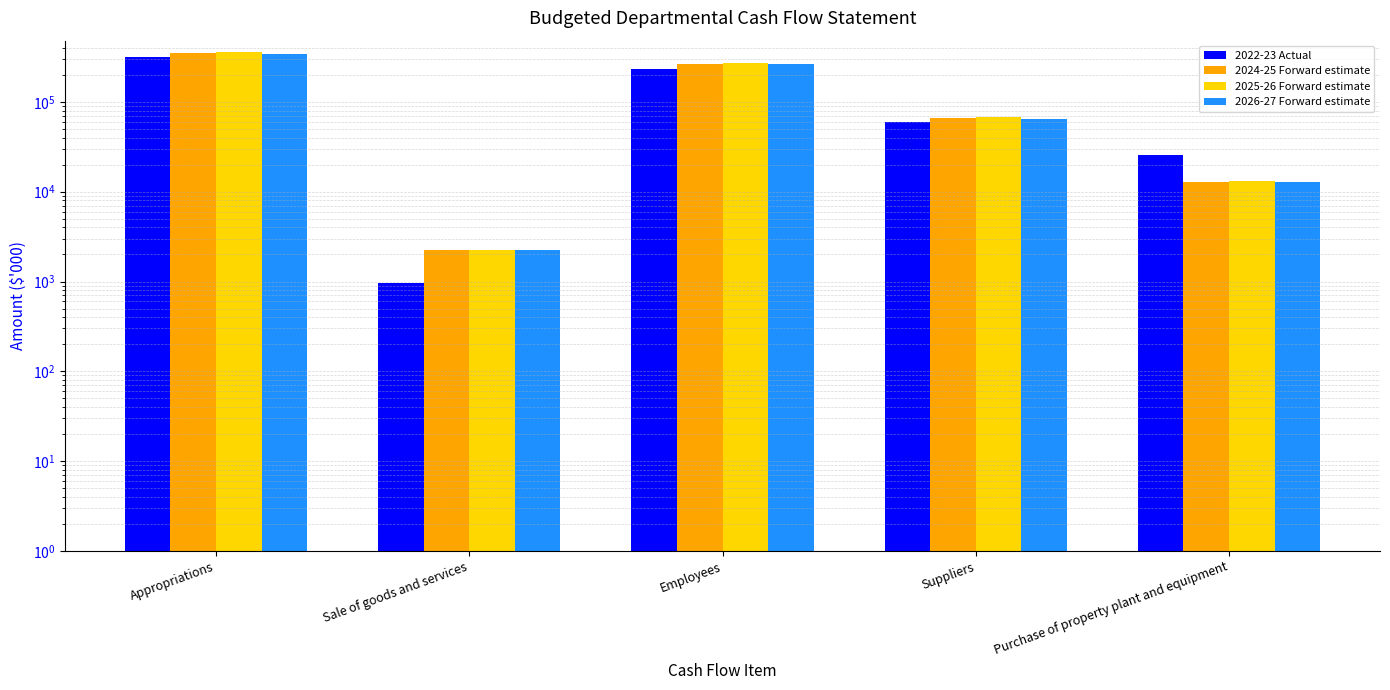

What is the difference between the second highest and second lowest values in the 2026-27 Forward estimate series?

248262